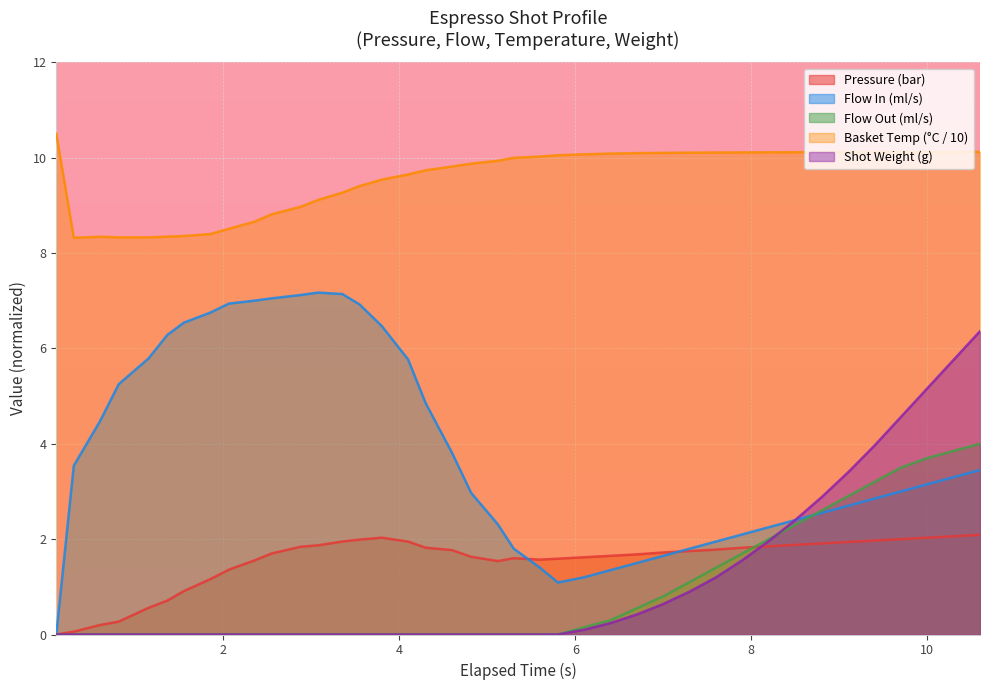

Which series has the largest total across all categories?

Basket Temp (°C / 10)